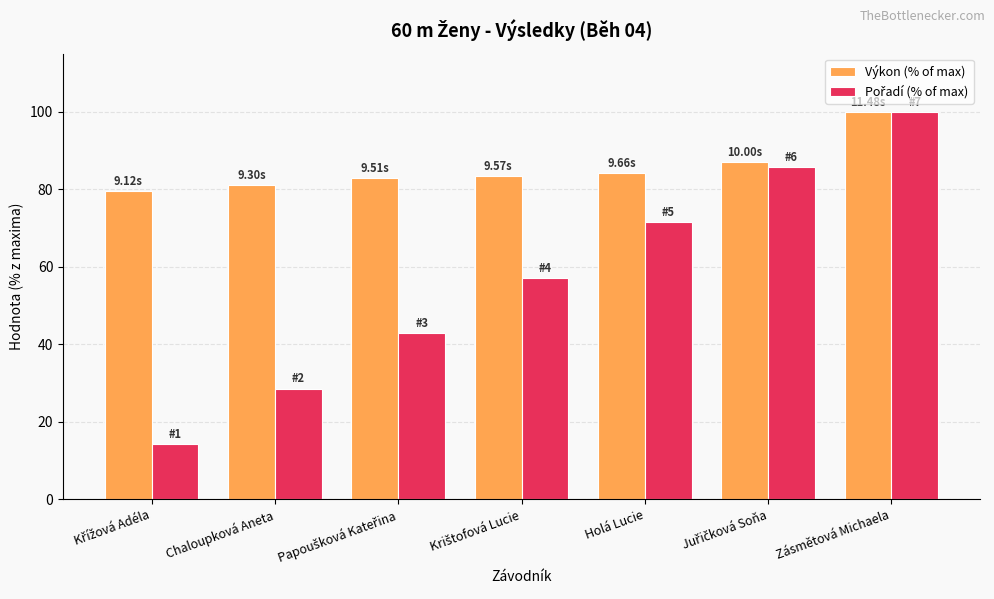

At which category is the sum across all series the highest?

Zásmětová Michaela